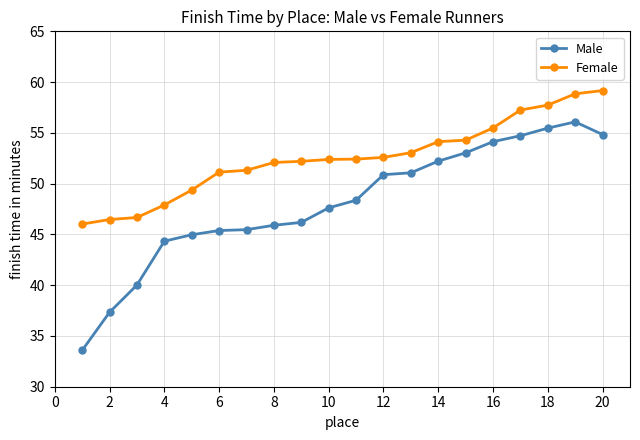

True or false: Female and Male intersect in this chart.

False